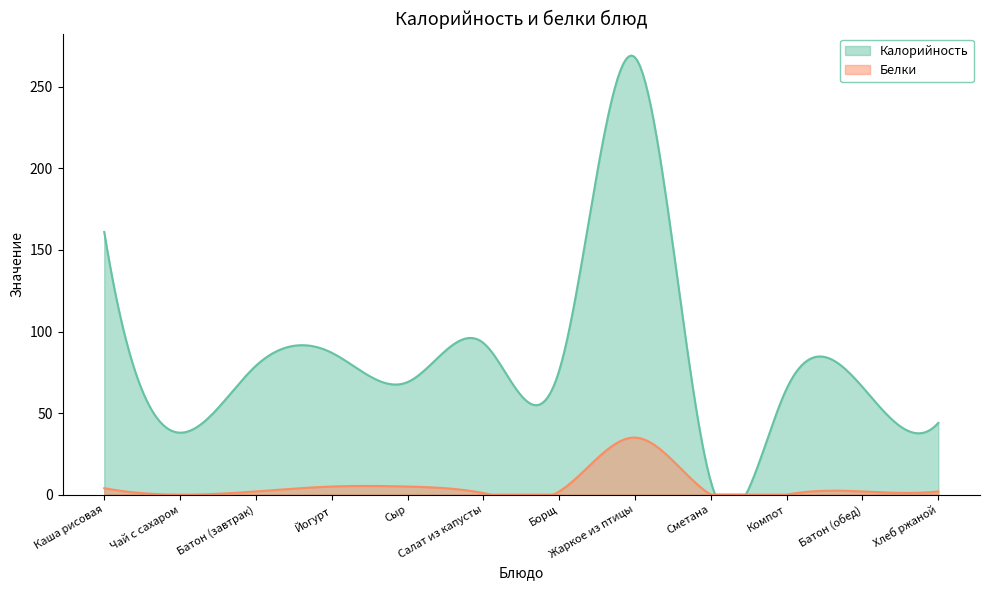

Which series has the largest total across all categories?

Калорийность